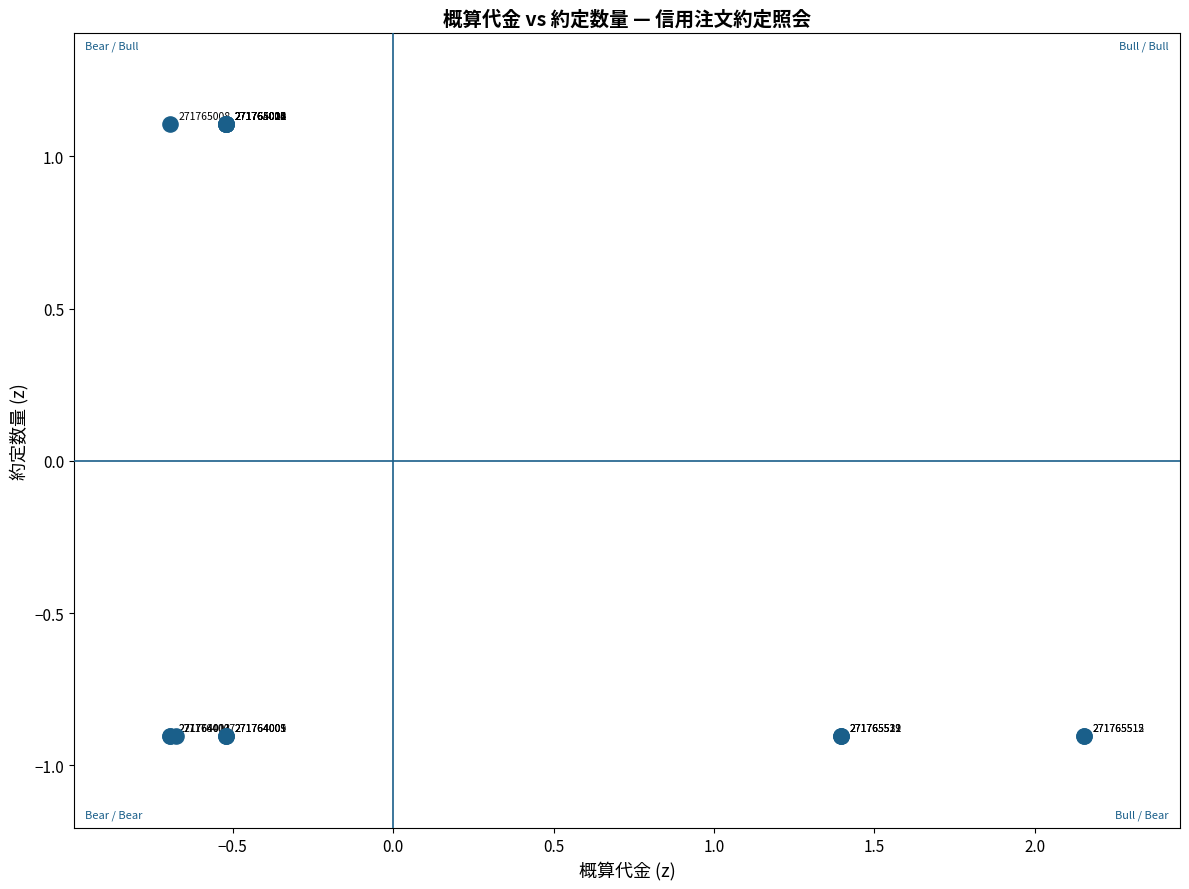

What Y value in the scatter plot is closest to 0?

-0.9